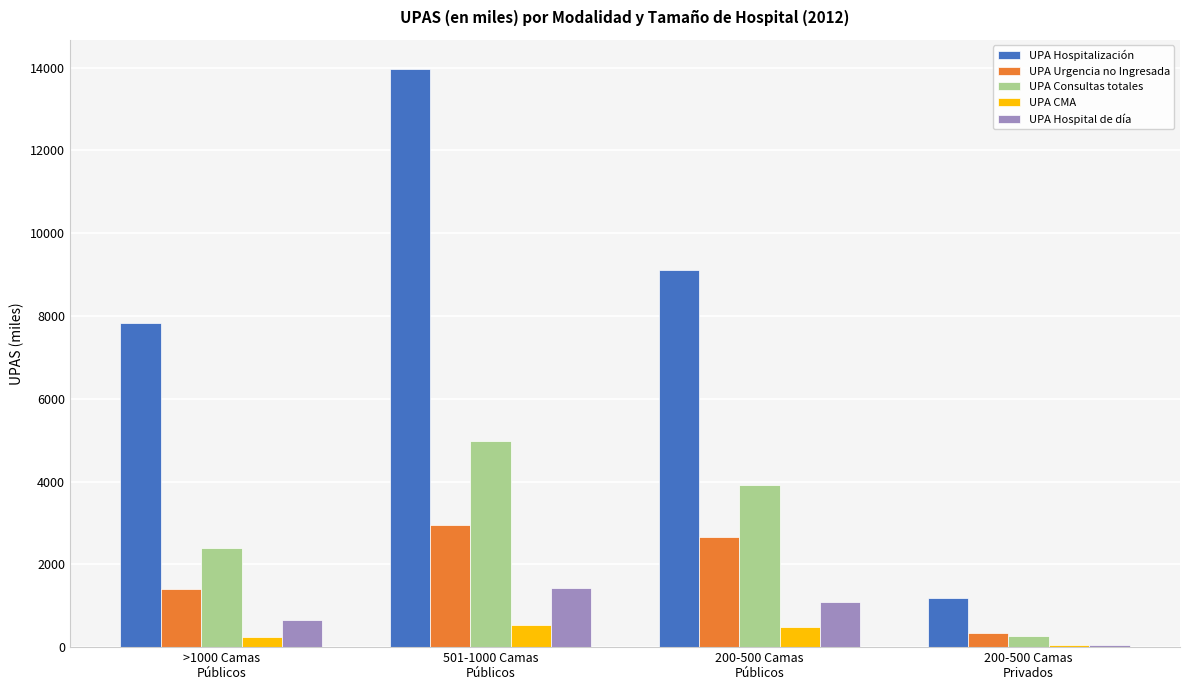

The UPA CMA series shows 488.3 at 200-500 Camas
Públicos. True or false?

True